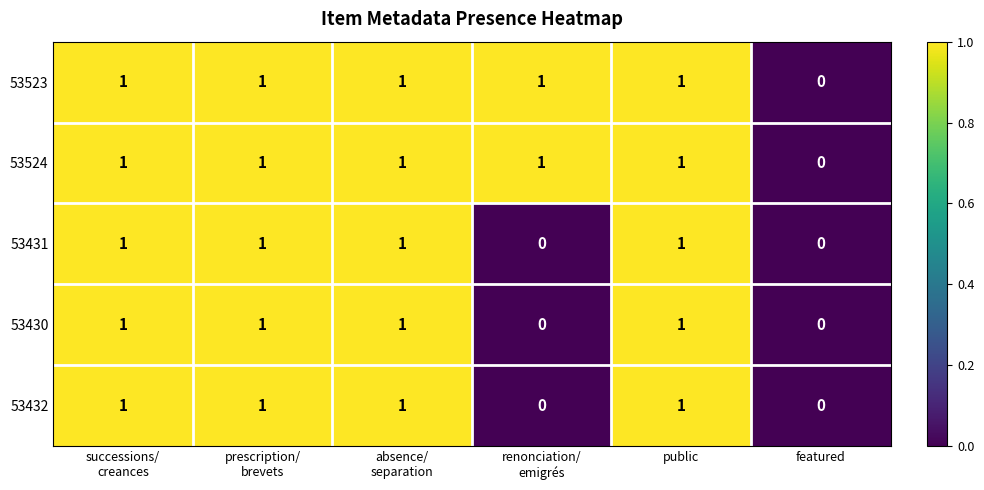

The 53430 series shows -1 at featured. True or false?

False